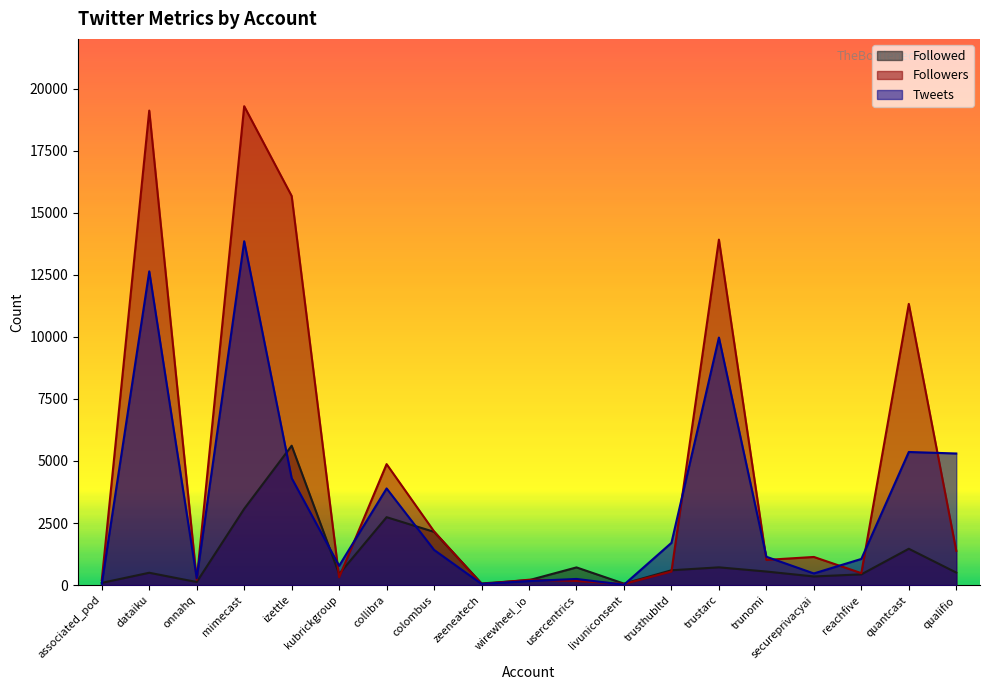

Which series has the largest range (max minus min)?

Followers